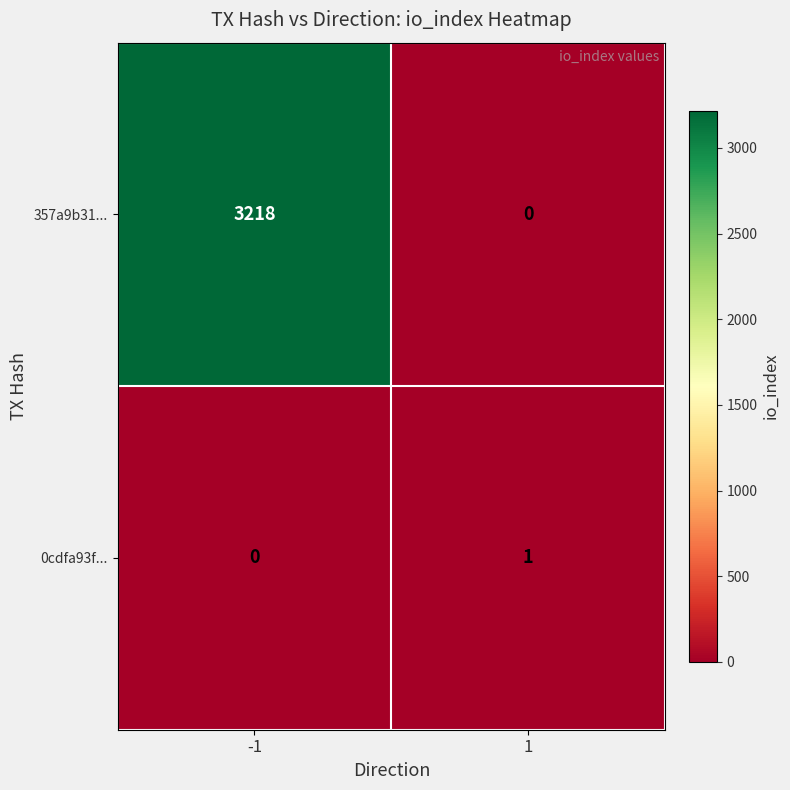

Which series has the largest range (max minus min)?

357a9b31...